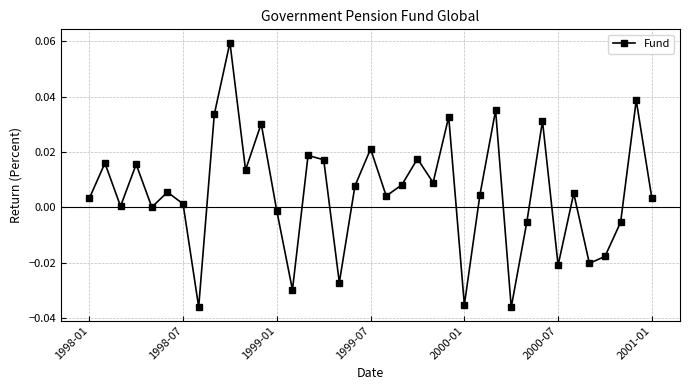

True or false: the data has more than 2 interior local peaks.

True